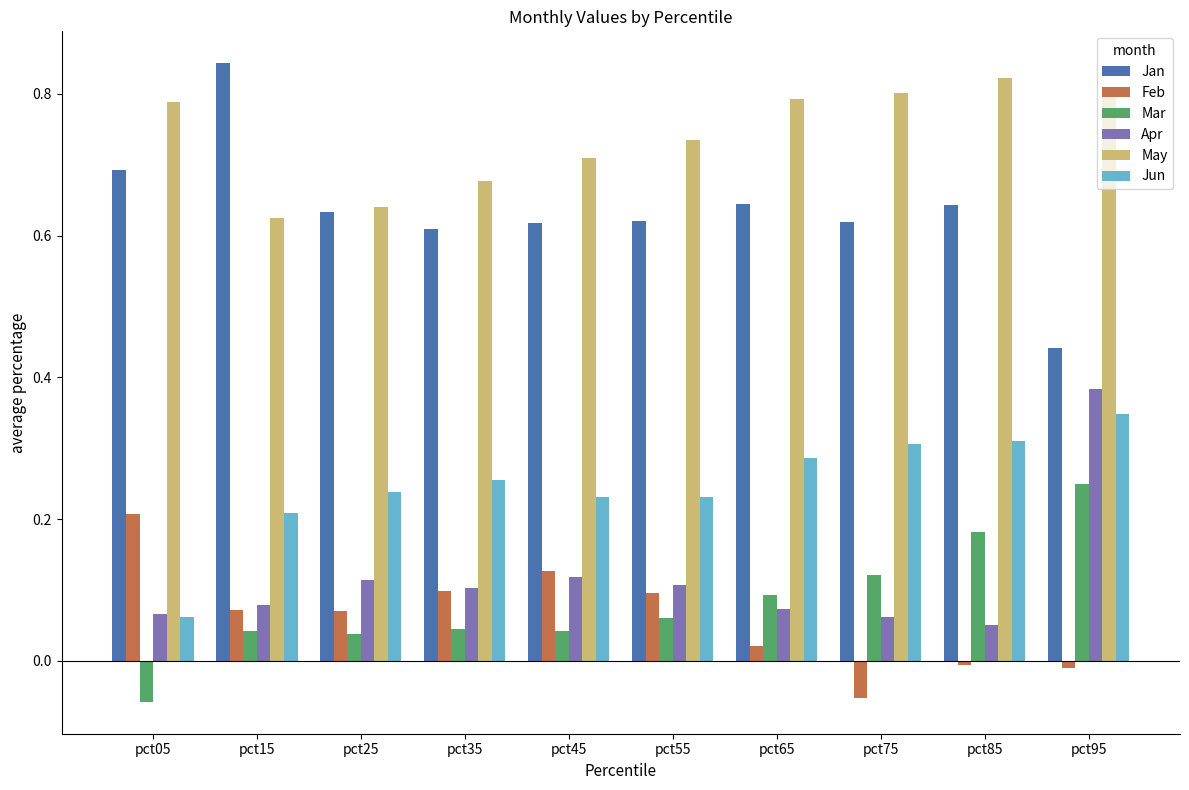

What is the sum of all Jun values?

2.5